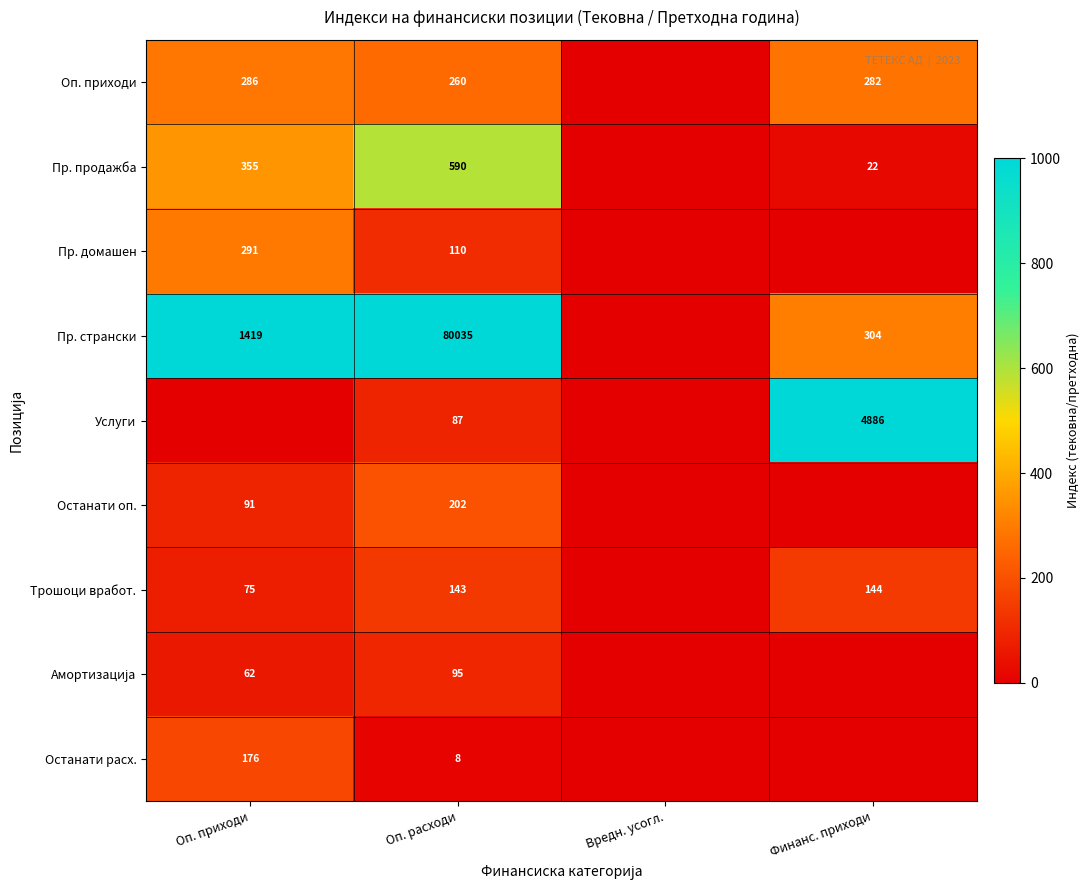

Is the value of Останати расх. at Оп. расходи greater than the value of Пр. домашен at Оп. приходи?

No